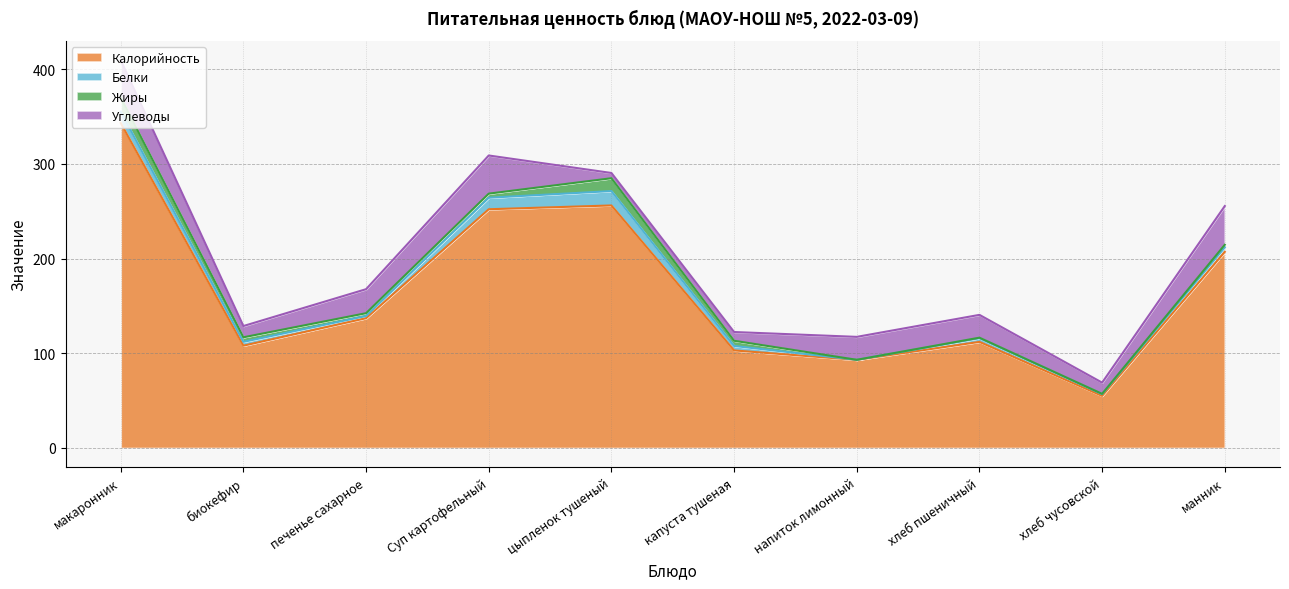

True or false: Углеводы and Белки cross at least once.

True